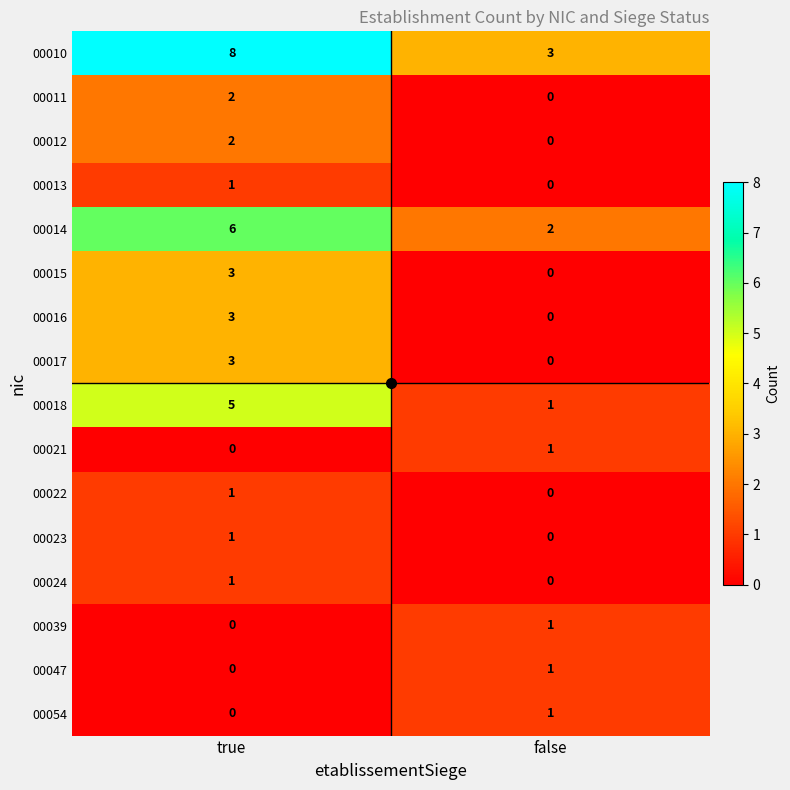

How many categories are shown in the chart?

2